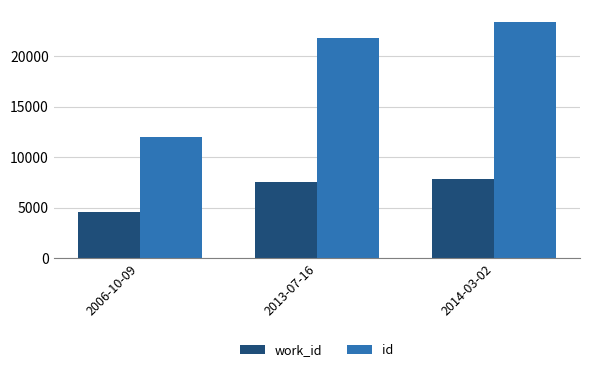

What position from the left is 2013-07-16?

2